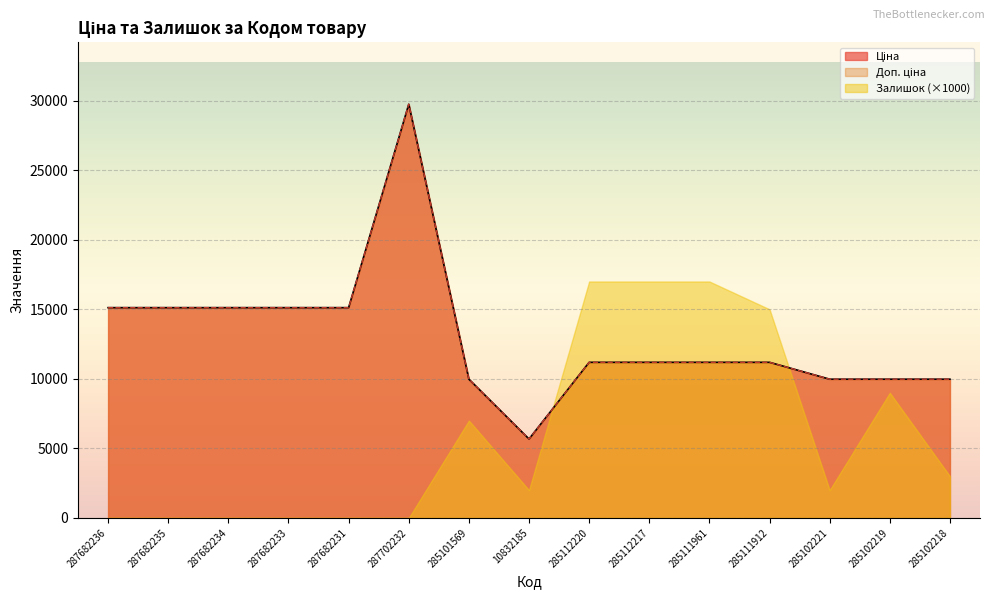

Reading right to left, extract all data points from this chart.

Ціна: 9975.0	9975.0	9975.0	11188.2	11188.2	11188.2	11188.2	5673.8	9975.0	29747.2	15120.0	15120.0	15120.0	15120.0	15120.0
Доп. ціна: 9975.0	9975.0	9975.0	11188.2	11188.2	11188.2	11188.2	5673.8	9975.0	29747.2	15120.0	15120.0	15120.0	15120.0	15120.0